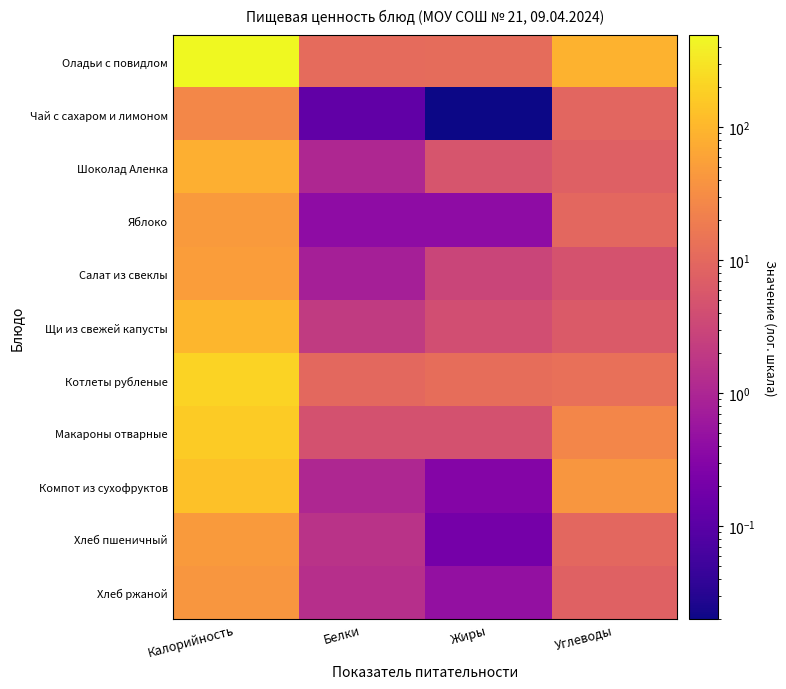

Reading right to left, extract all data points from this chart.

Оладьи с повидлом: Углеводы=87.9	Жиры=11.2	Белки=10.8	Калорийность=493.0
Чай с сахаром и лимоном: Углеводы=9.2	Жиры=0.0	Белки=0.1	Калорийность=27.3
Шоколад Аленка: Углеводы=7.5	Жиры=5.1	Белки=1.1	Калорийность=82.5
Яблоко: Углеводы=9.8	Жиры=0.4	Белки=0.4	Калорийность=47.0
Салат из свеклы: Углеводы=4.8	Жиры=3.0	Белки=0.8	Калорийность=50.1
Щи из свежей капусты: Углеводы=6.3	Жиры=4.1	Белки=2.1	Калорийность=99.8
Котлеты рубленые: Углеводы=12.6	Жиры=11.9	Белки=10.2	Калорийность=199.8
Макароны отварные: Углеводы=26.4	Жиры=4.5	Белки=4.5	Калорийность=168.4
Компот из сухофруктов: Углеводы=42.5	Жиры=0.3	Белки=1.0	Калорийность=132.1
Хлеб пшеничный: Углеводы=9.7	Жиры=0.2	Белки=1.6	Калорийность=46.8
Хлеб ржаной: Углеводы=7.8	Жиры=0.5	Белки=1.4	Калорийность=42.0